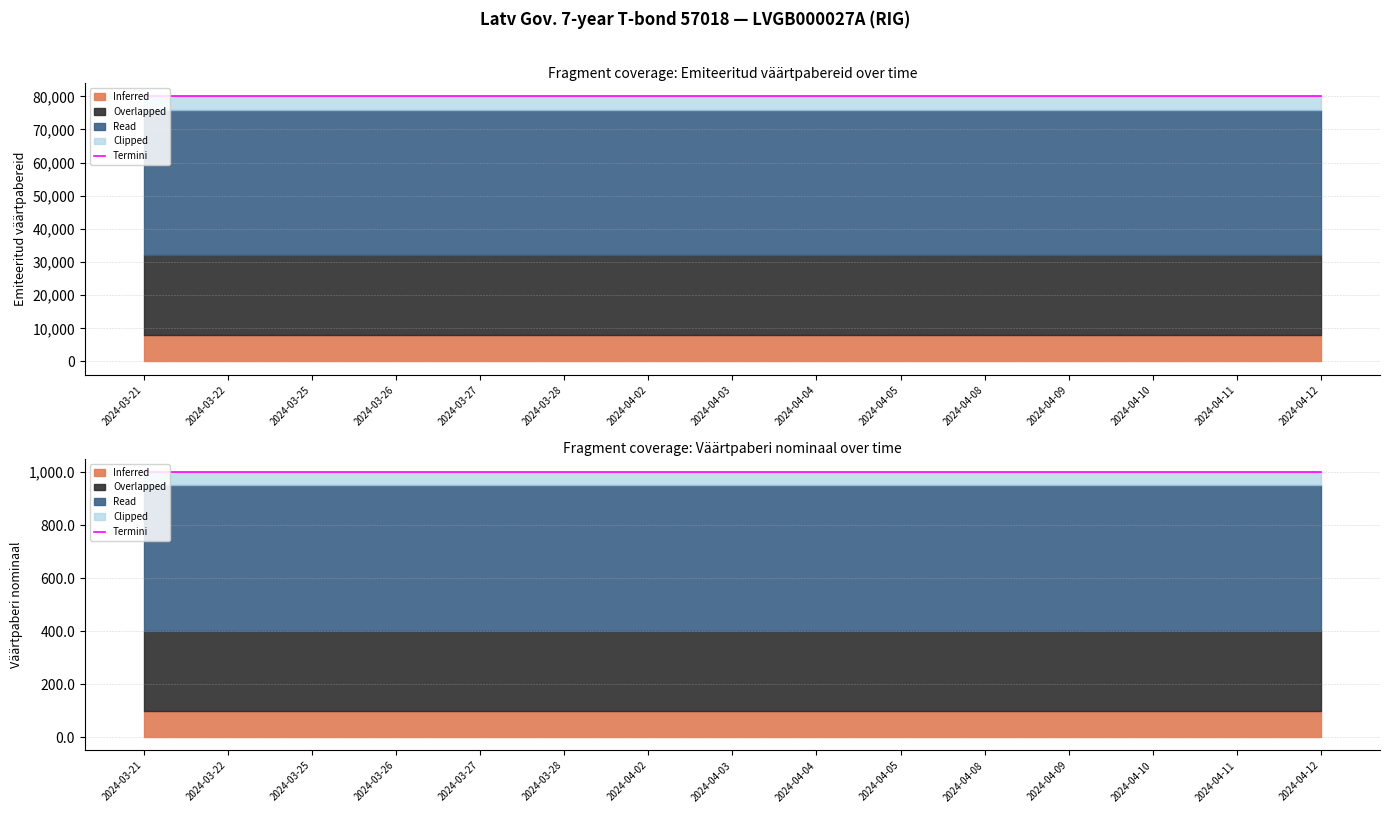

True or false: Väärtpaberi nominaal and Emiteeritud väärtpabereid intersect in this chart.

False